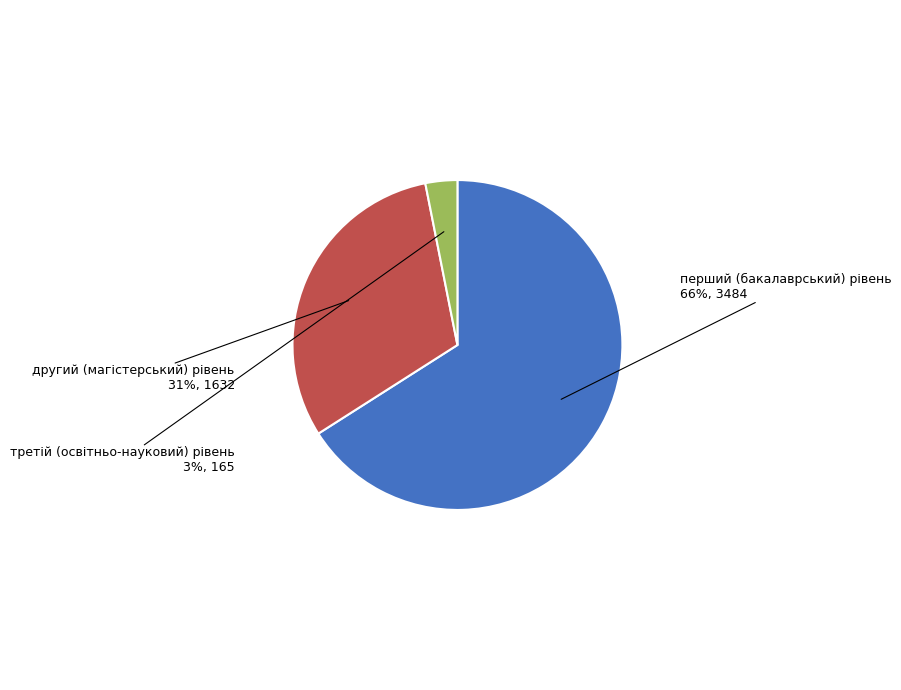

The другий (магістерський) рівень slice represents 38% of the pie. True or false?

False